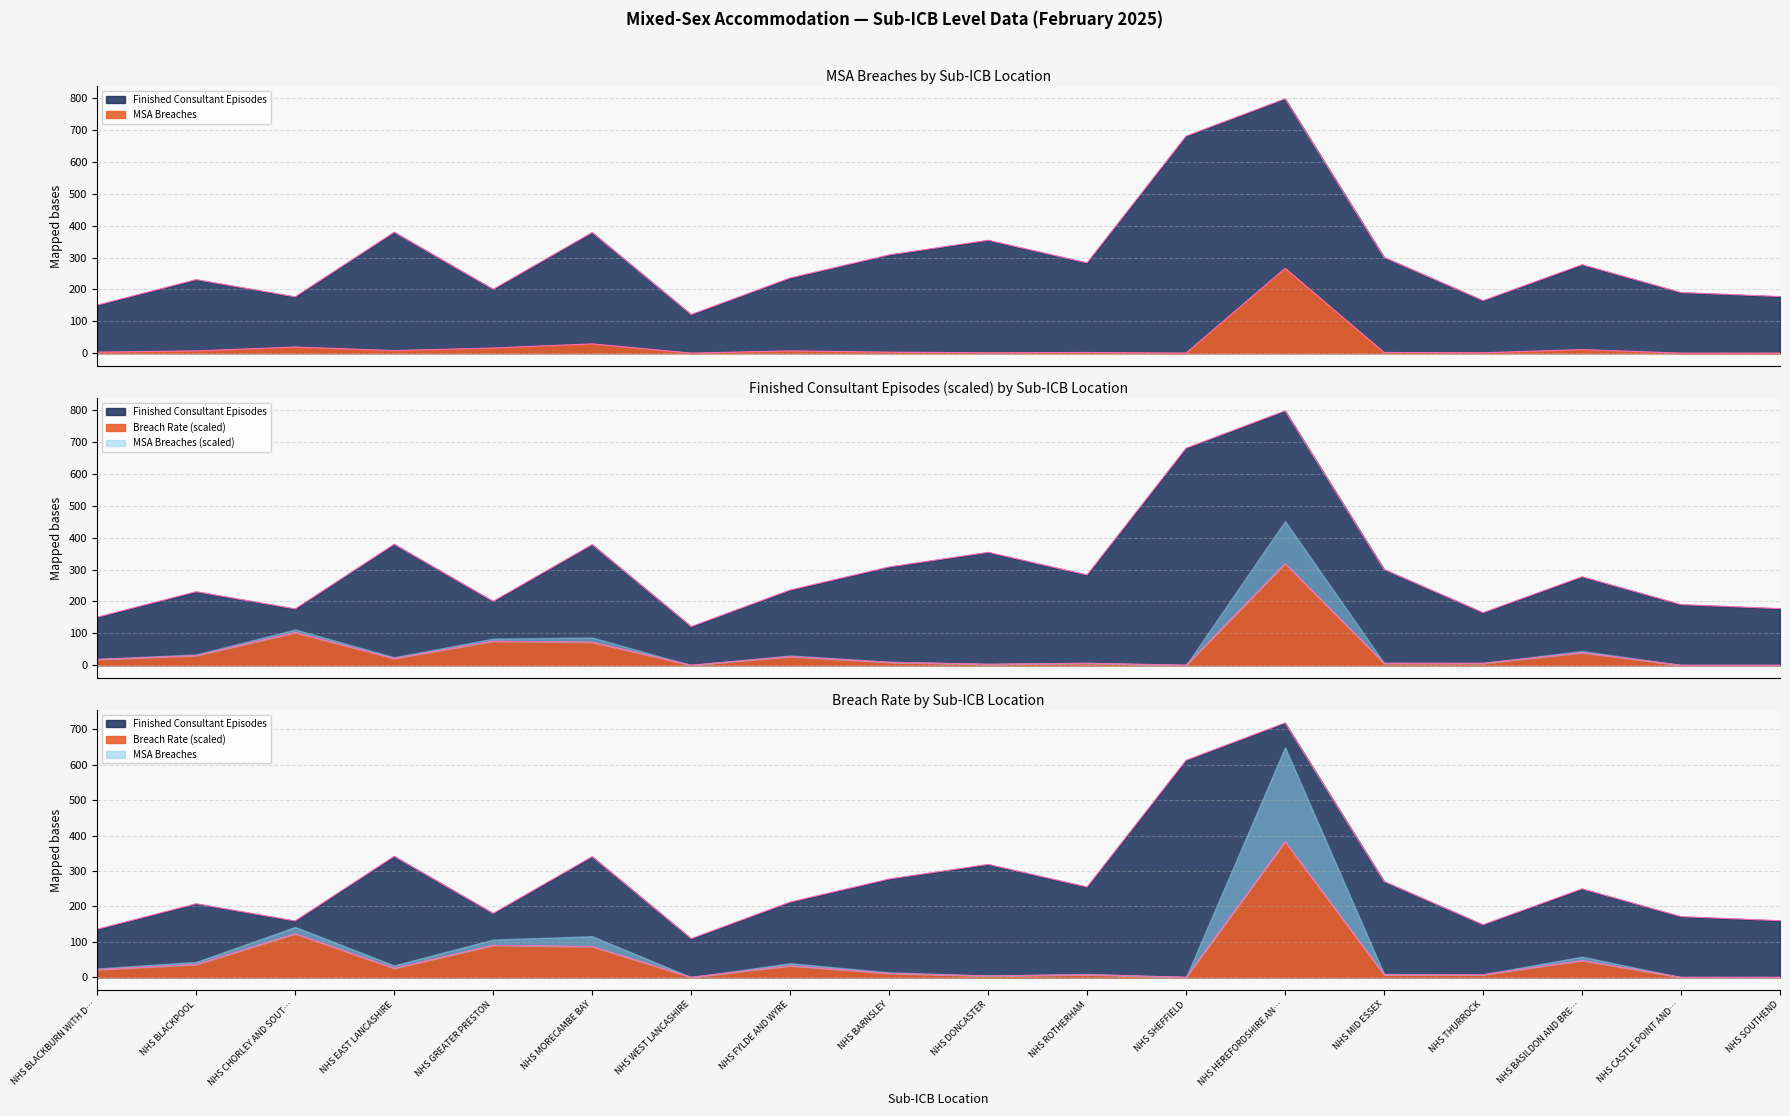

Reading left to right, transcribe all the data shown in this chart.

MSA Breaches: 3.0	7.0	19.0	8.0	16.0	29.0	0.0	7.0	3.0	1.0	2.0	0.0	266.0	2.0	1.0	11.0	0.0	0.0
Finished Consultant Episodes: 150.5	230.5	176.6	379.3	200.2	378.4	121.0	235.8	308.2	354.1	283.1	680.8	798.0	300.4	164.6	277.4	190.1	177.5
Breach Rate: 21.7	36.1	122.9	25.3	90.3	86.7	0.0	32.5	10.8	3.6	7.2	0.0	383.0	7.2	7.2	47.0	0.0	0.0